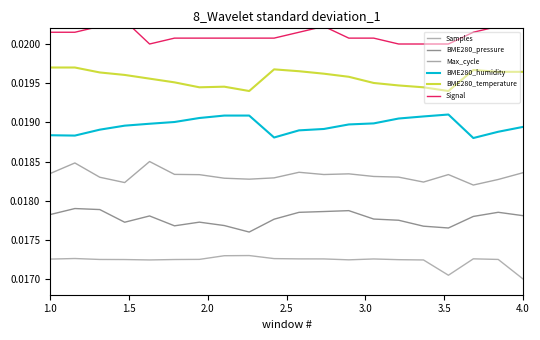

True or false: Signal and BME280_humidity intersect in this chart.

False